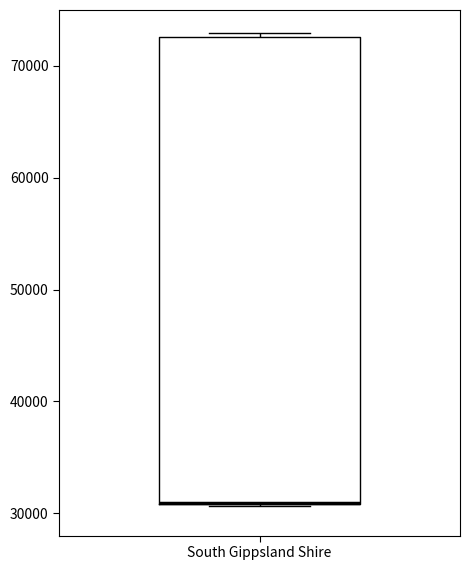

Transcribe this box plot: give where the median line is, the range the box spans, and where the two whiskers end, as read against the y-axis. The values are not printed on the chart, so give them approximately, as read against the axis.

median 31000 (drawn on the box's lower edge), box 31000 to 73000, whiskers 31000 to 73000 (just above the box's upper edge)